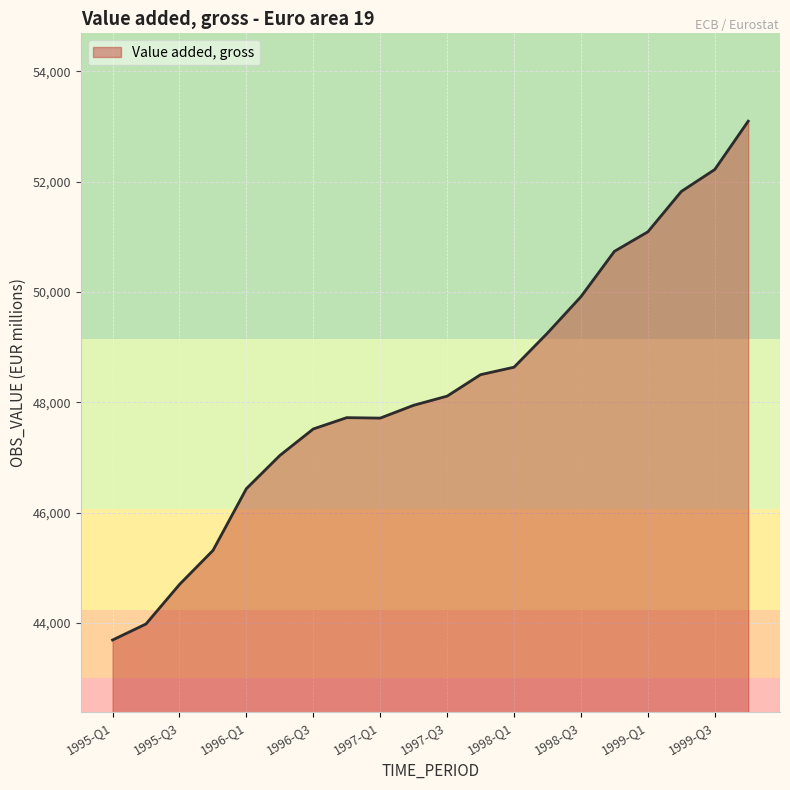

What is the maximum value shown in the chart?

53098.8